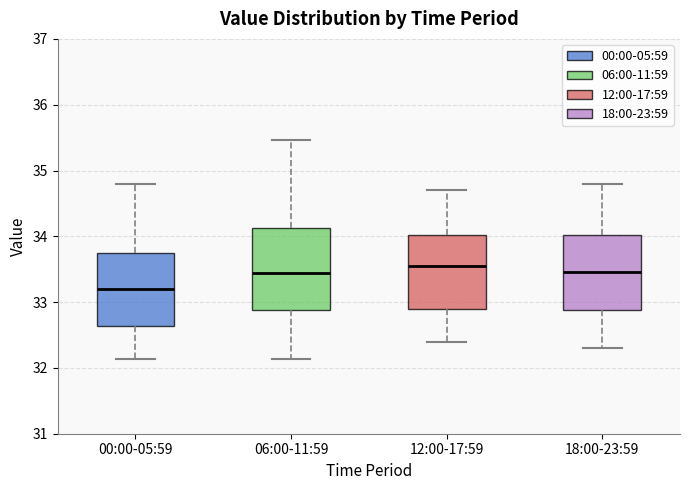

Reading left to right, read every box against the y-axis: the position of its median line, the range the box covers, and the ends of its whiskers. The values are not printed on the chart, so give them approximately, as read against the axis.

00:00-05:59: median 33.2, box 32.6 to 33.8, whiskers 32.1 to 34.8
06:00-11:59: median 33.4, box 32.9 to 34.1, whiskers 32.1 to 35.5
12:00-17:59: median 33.6, box 32.9 to 34.0, whiskers 32.4 to 34.7
18:00-23:59: median 33.5, box 32.9 to 34.0, whiskers 32.3 to 34.8